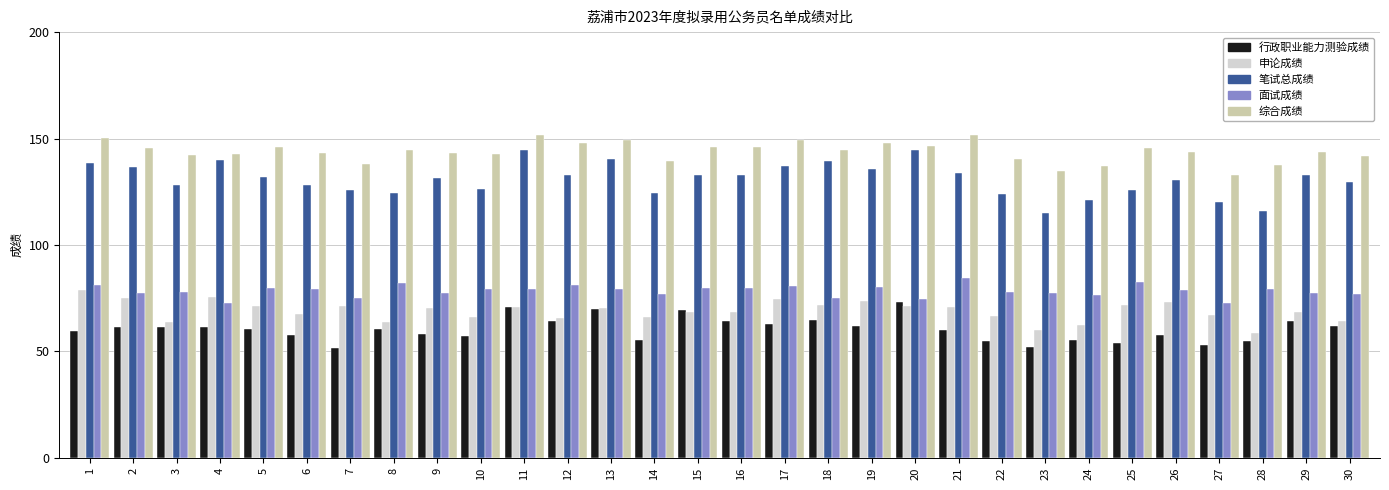

Which category has the highest value in the 面试成绩 series?

21